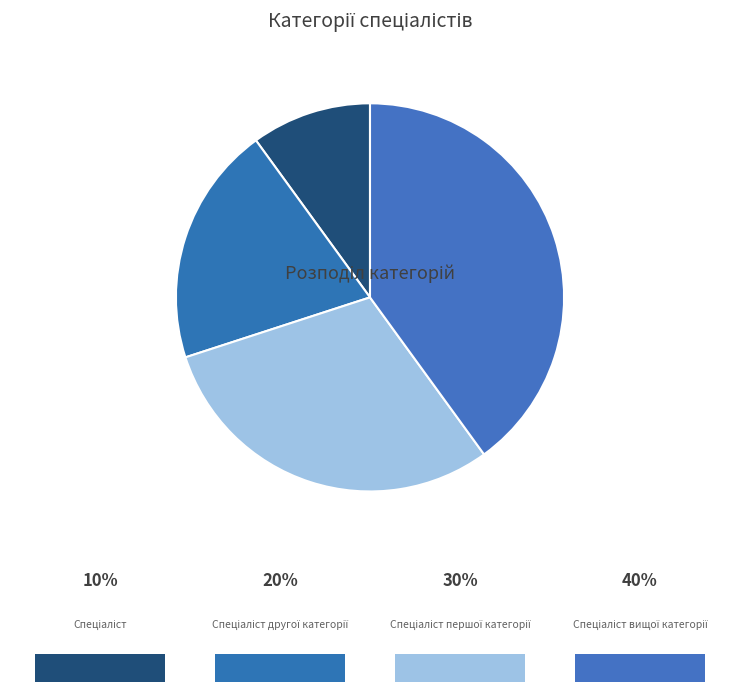

Count the number of slices in the pie.

4